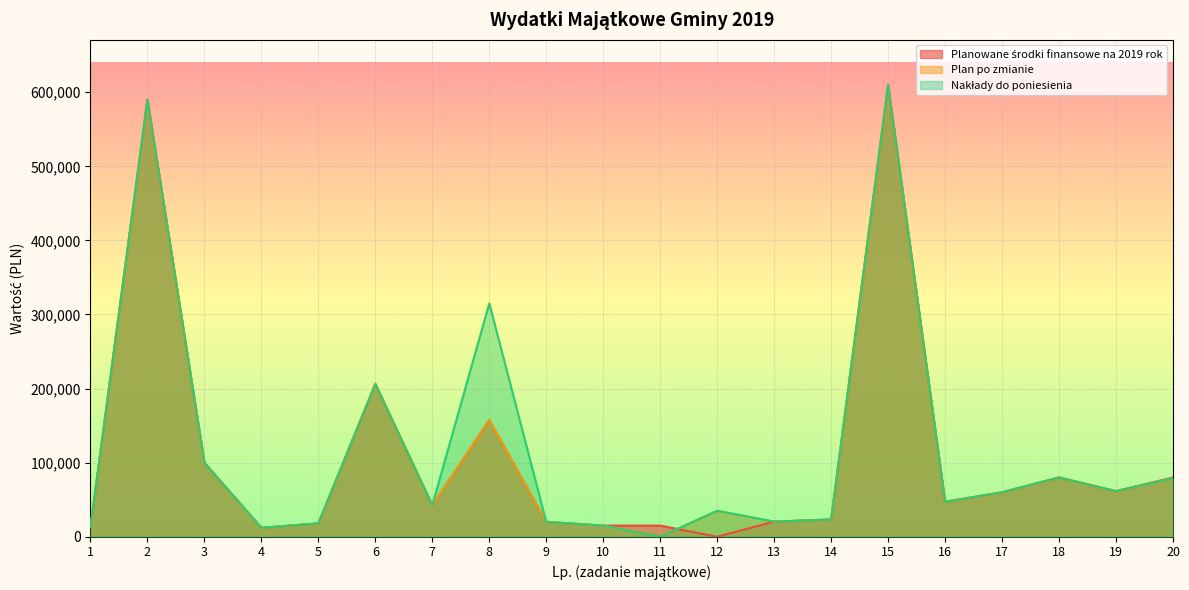

True or false: Plan po zmianie and Nakłady do poniesienia intersect in this chart.

False